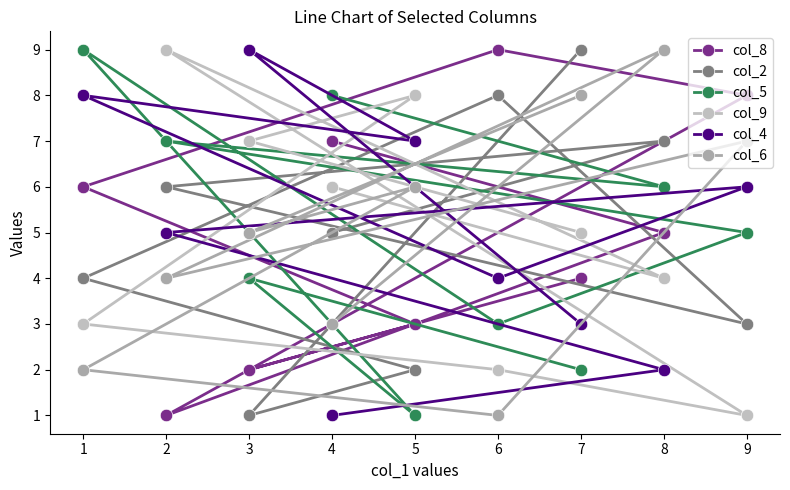

At how many categories does at least one series exceed 6?

9